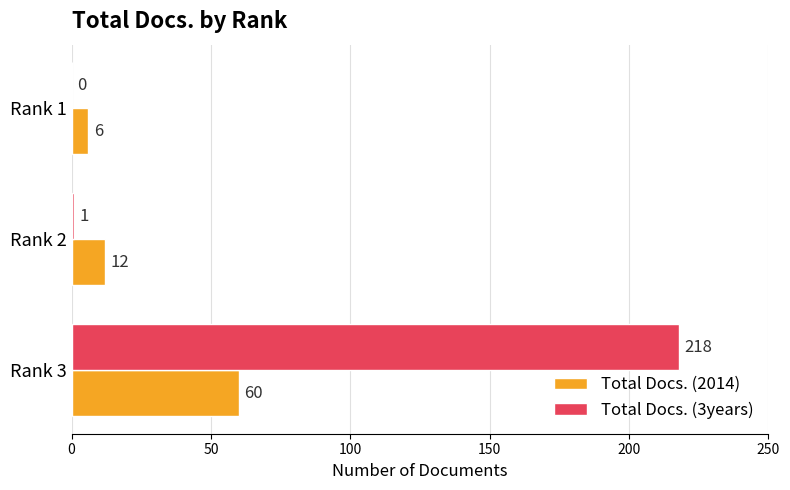

Count the number of data series in this chart.

2